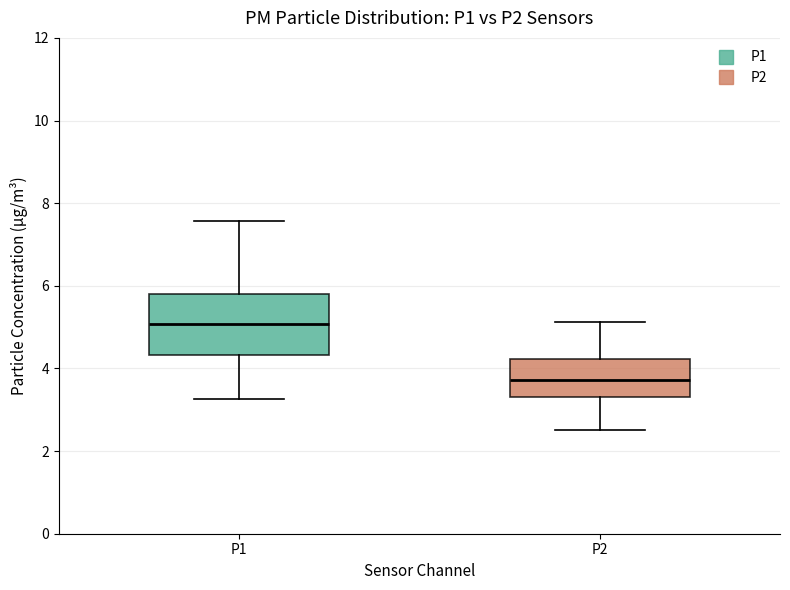

Comparing the boxes themselves (not the whiskers), which one is the tallest?

P1